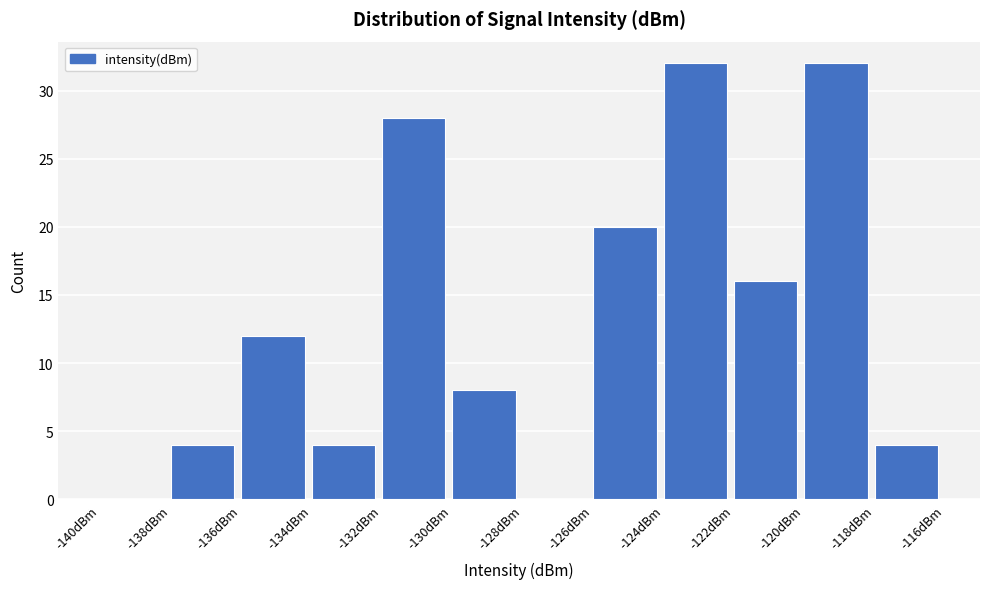

Reading left to right, list every bar in this chart as the range it spans on the x-axis followed by its height. The values are not printed on the chart, so give them approximately, as read against the axis.

-140 to -138: 0
-138 to -136: 4
-136 to -134: 12
-134 to -132: 4
-132 to -130: 28
-130 to -128: 8
-128 to -126: 0
-126 to -124: 20
-124 to -122: 32
-122 to -120: 16
-120 to -118: 32
-118 to -116: 4